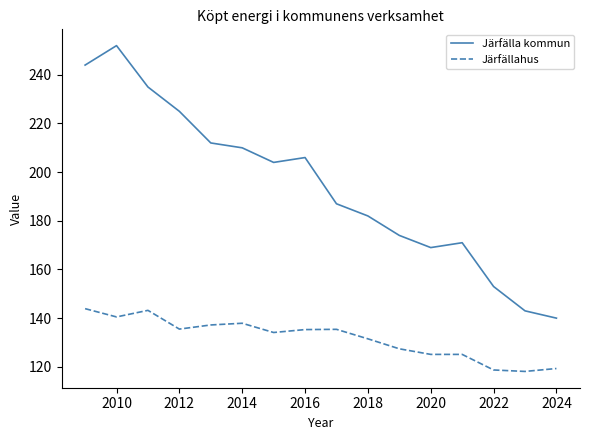

Rank the series by their average value, from highest to lowest.

Järfälla kommun, Järfällahus